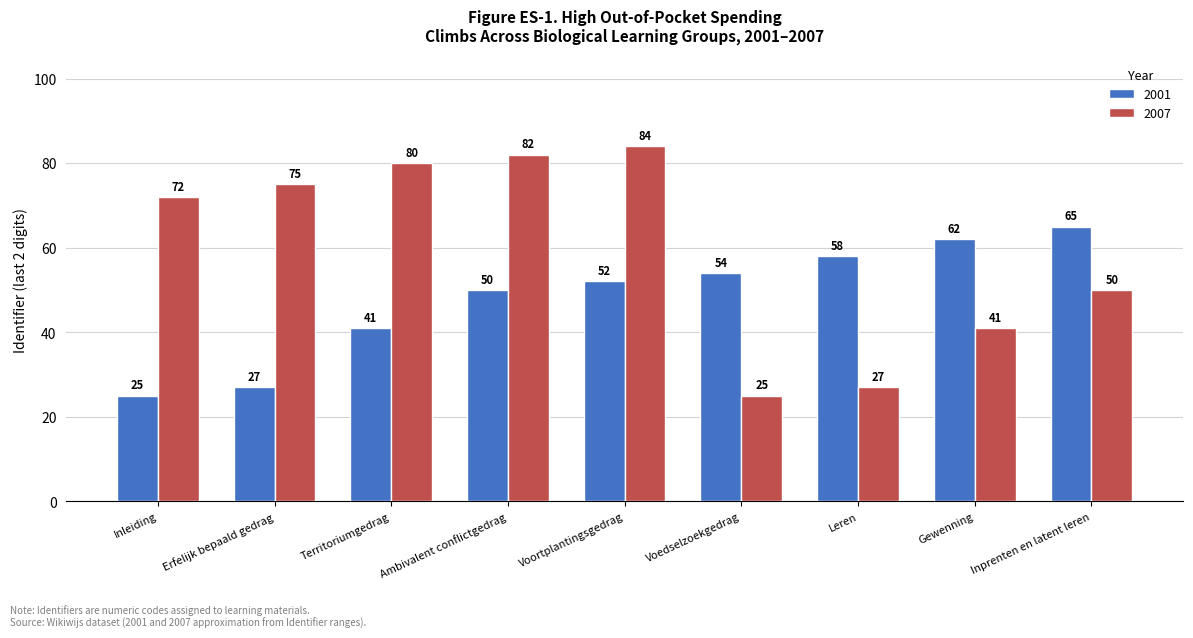

What is the average value of the 2001 series?

48